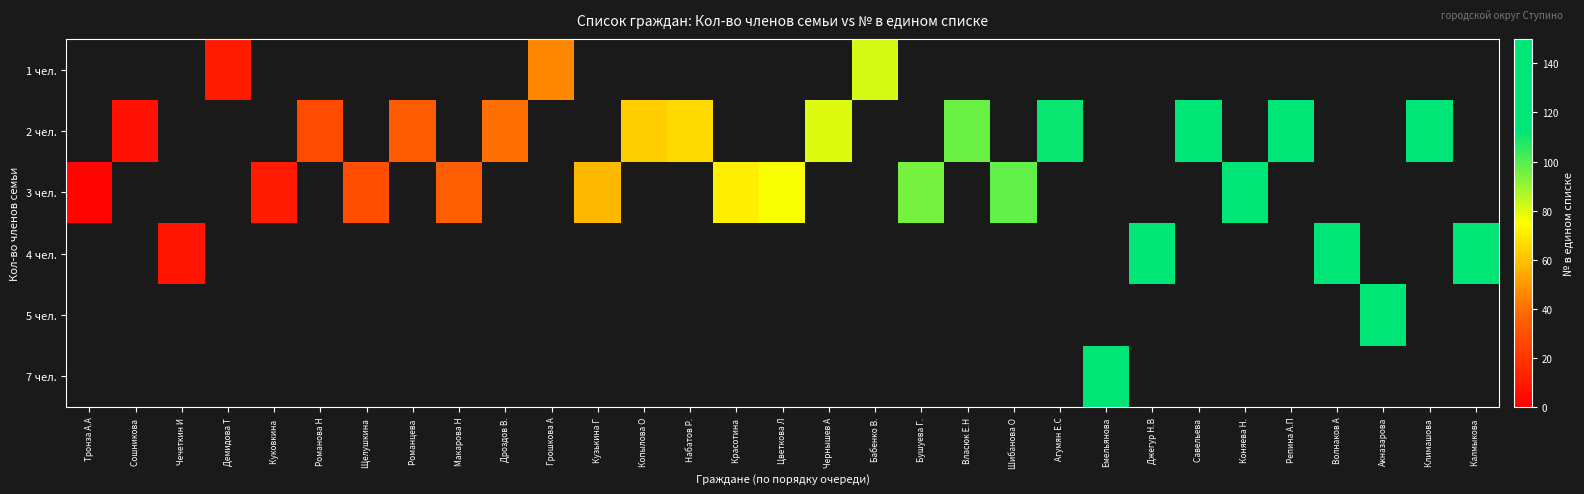

Between Чернышев А and Савельева, which series saw the biggest shift?

2 чел.